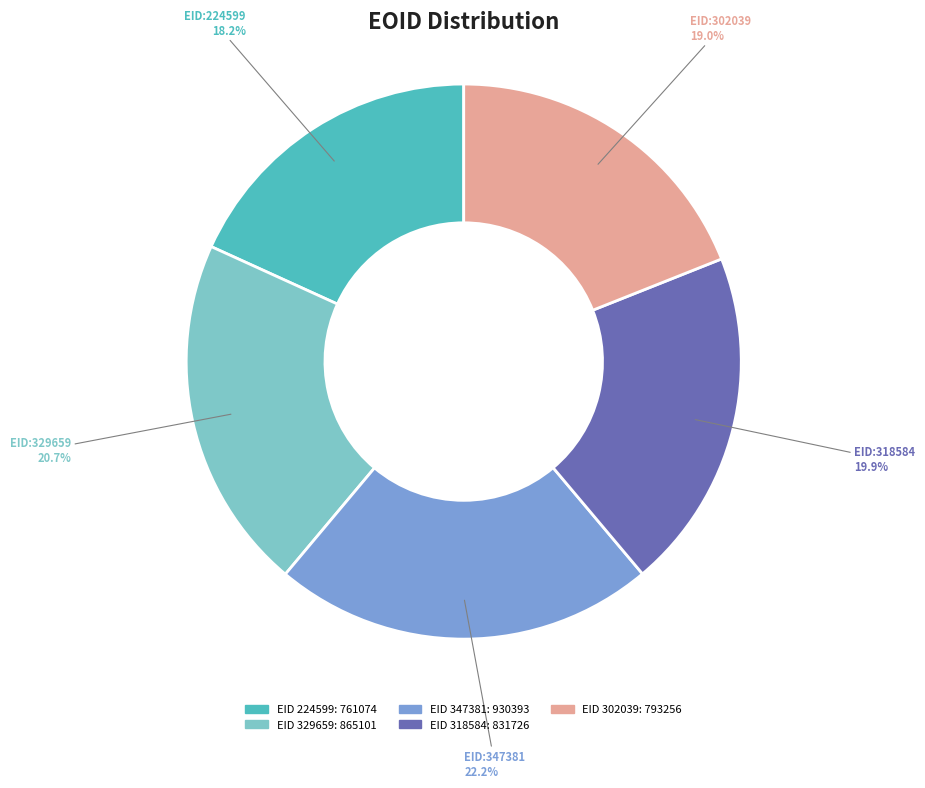

Is there any slice that represents more than half of the pie?

No